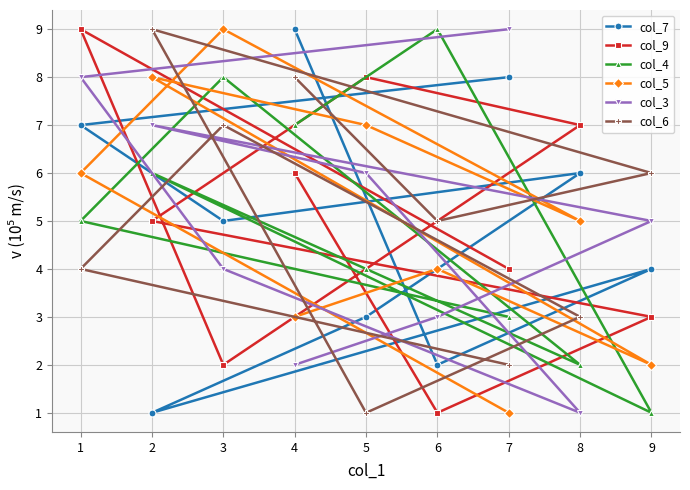

How many col_6 values are between 3 and 7?

5